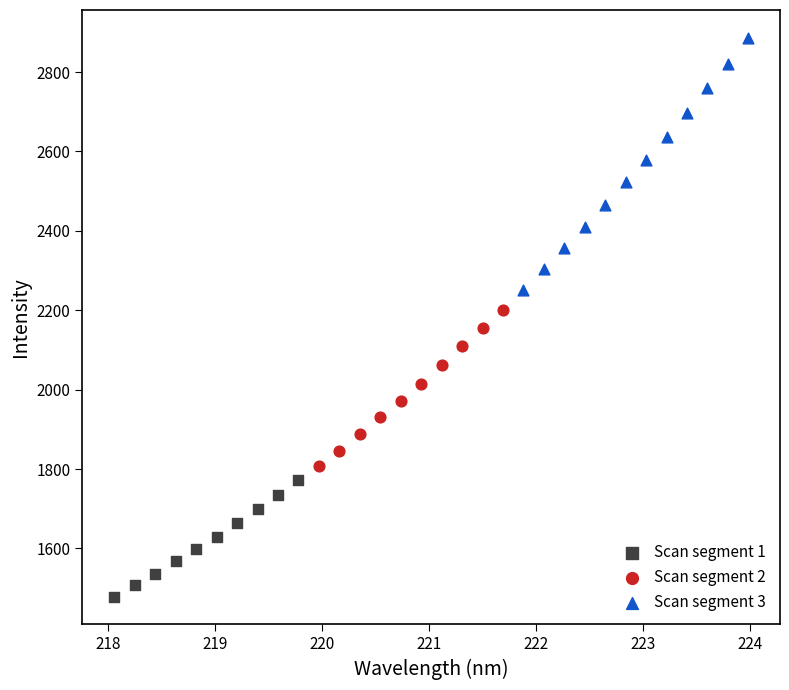

Which series reaches the maximum Y coordinate?

Scan segment 3